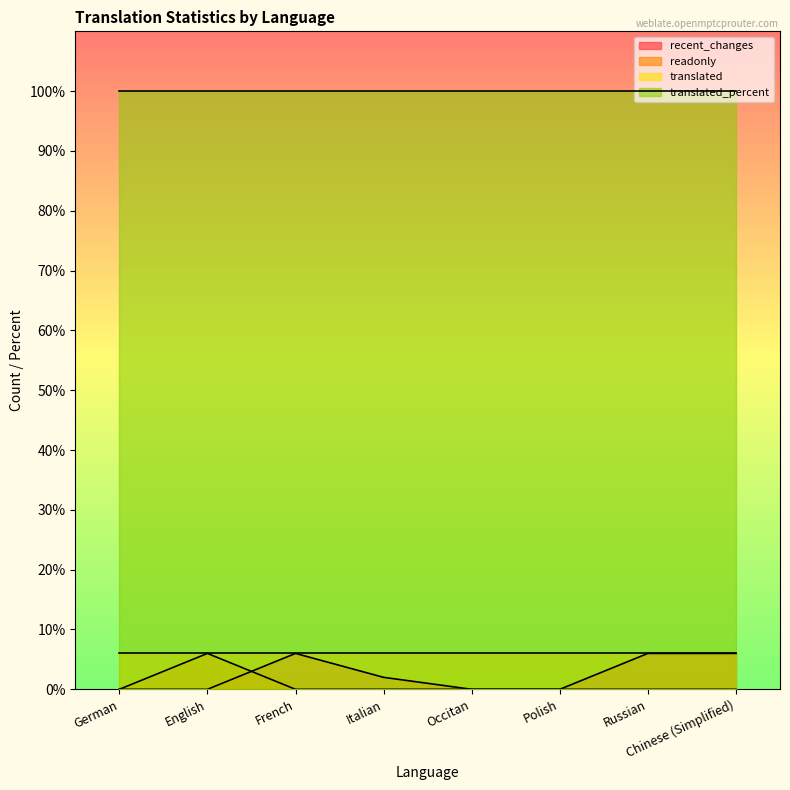

Count the number of categories in the chart.

8